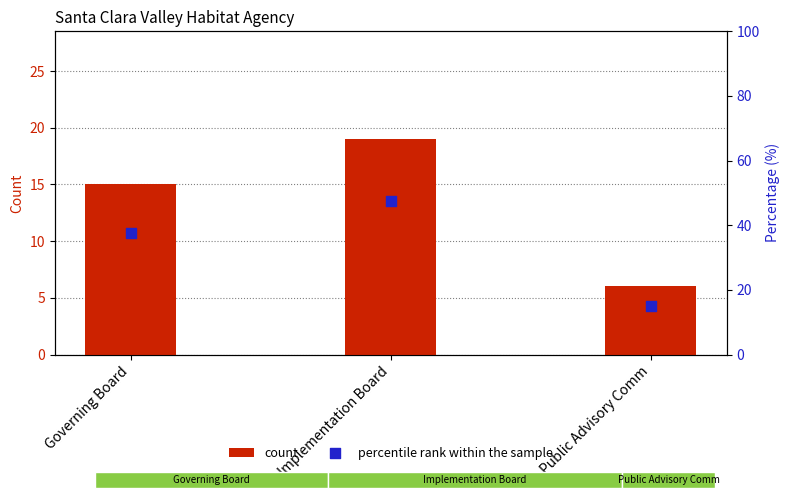

Which series reaches the maximum Y coordinate?

percentile rank within the sample